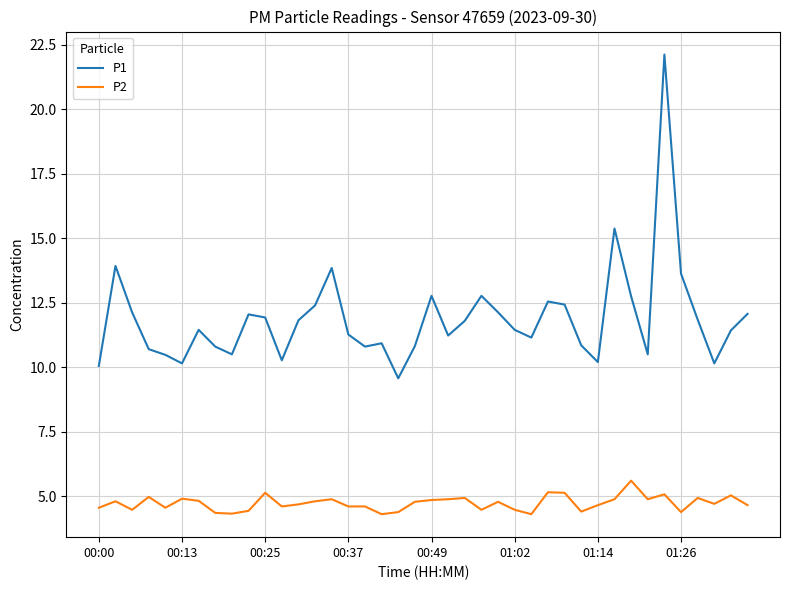

What is the maximum value shown in the chart?

22.1